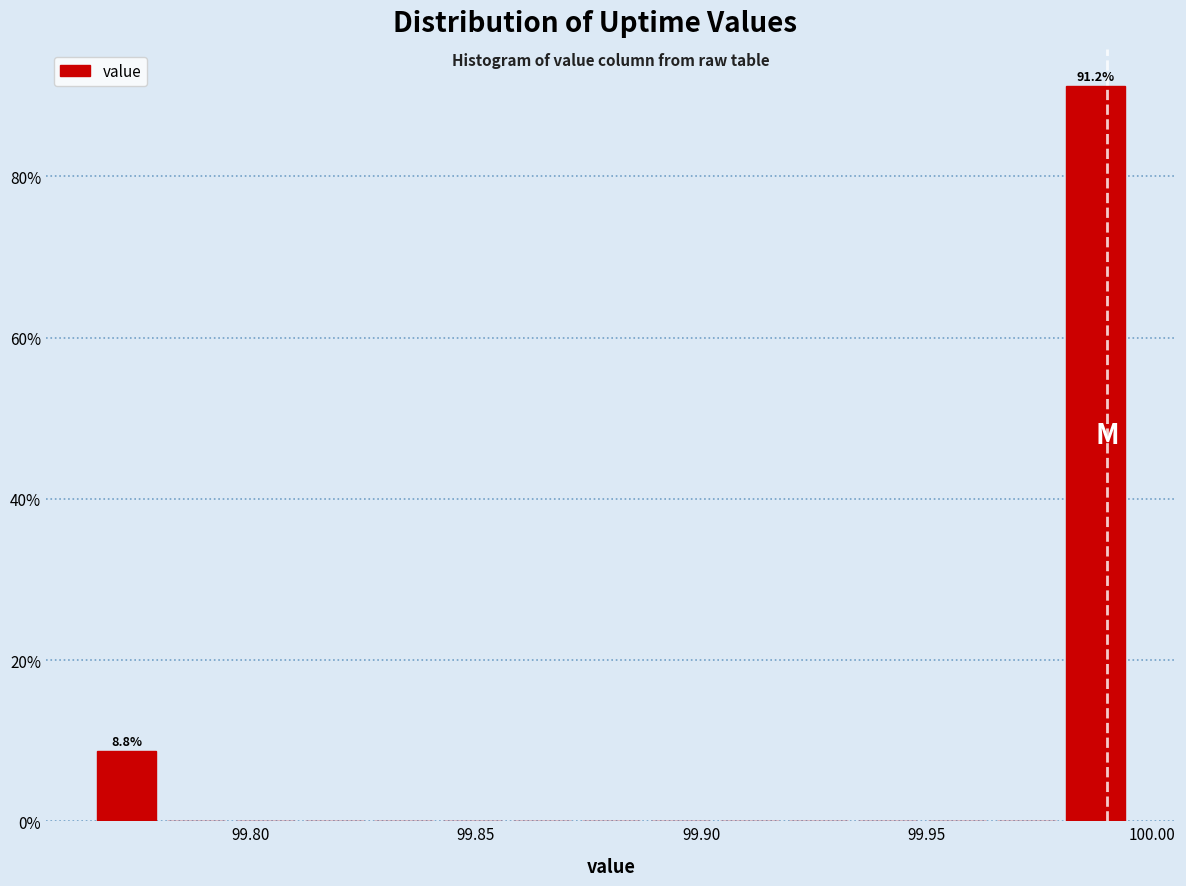

Read against the x-axis, roughly where is the centre of the tallest bar?

99.985